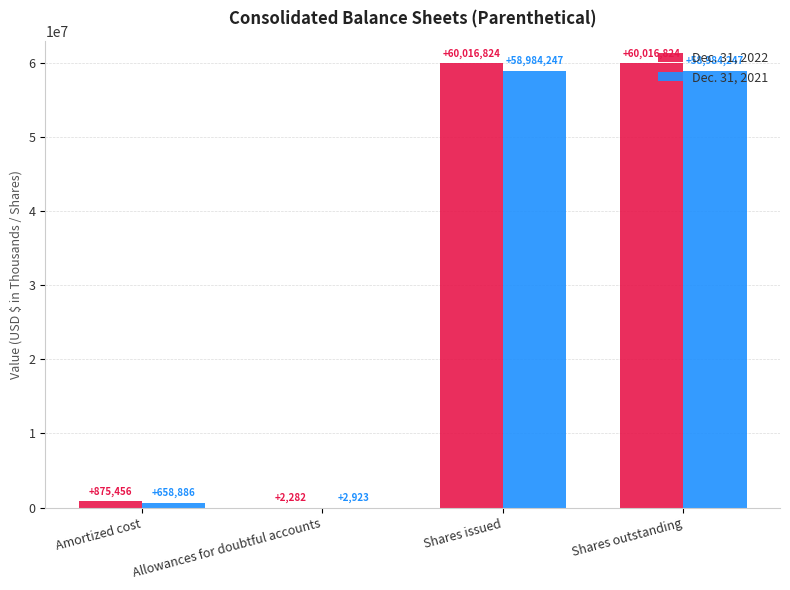

What are all the series names shown in the legend?

Dec. 31, 2022, Dec. 31, 2021